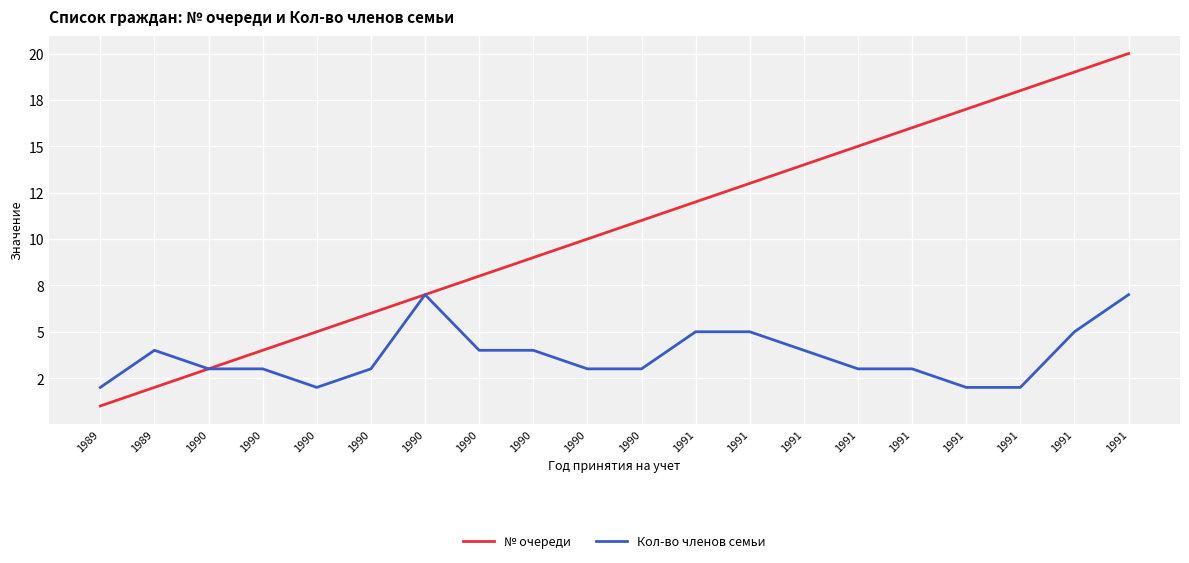

What is the value of the № очереди point at the 4th from the left?

3